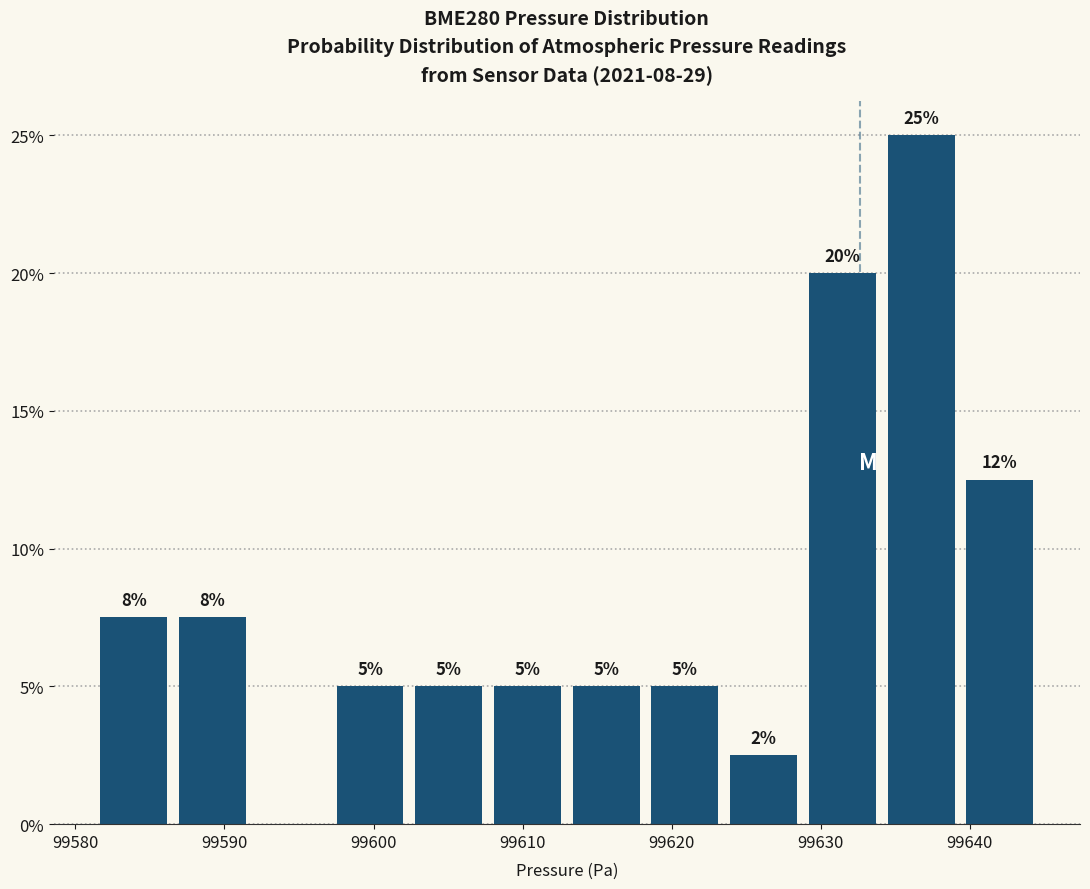

Over which range of the x-axis is the bar tallest?

99634 to 99639